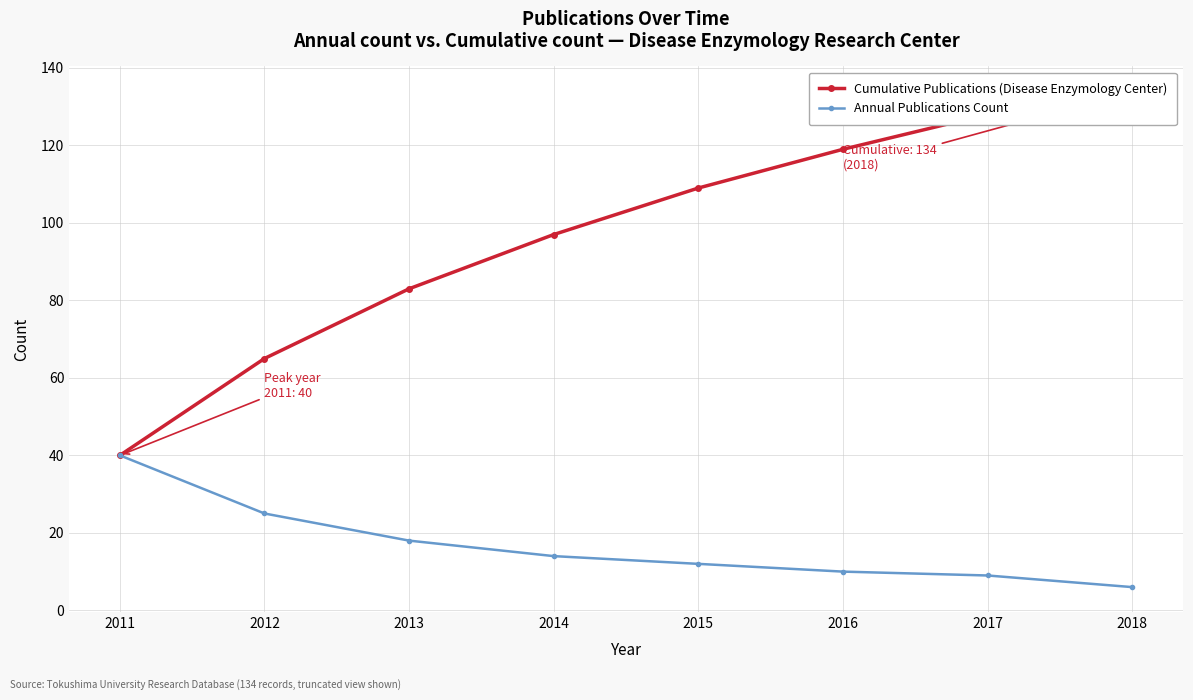

At which category is the sum across all series the highest?

2018